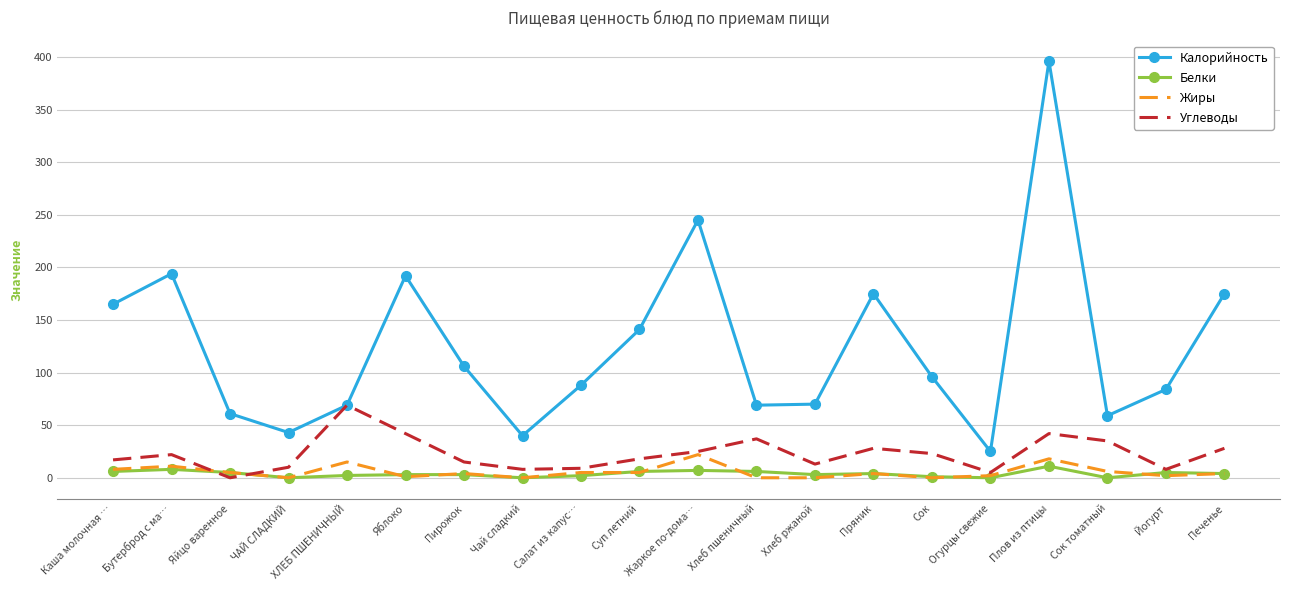

How many distinct data groups are displayed?

4